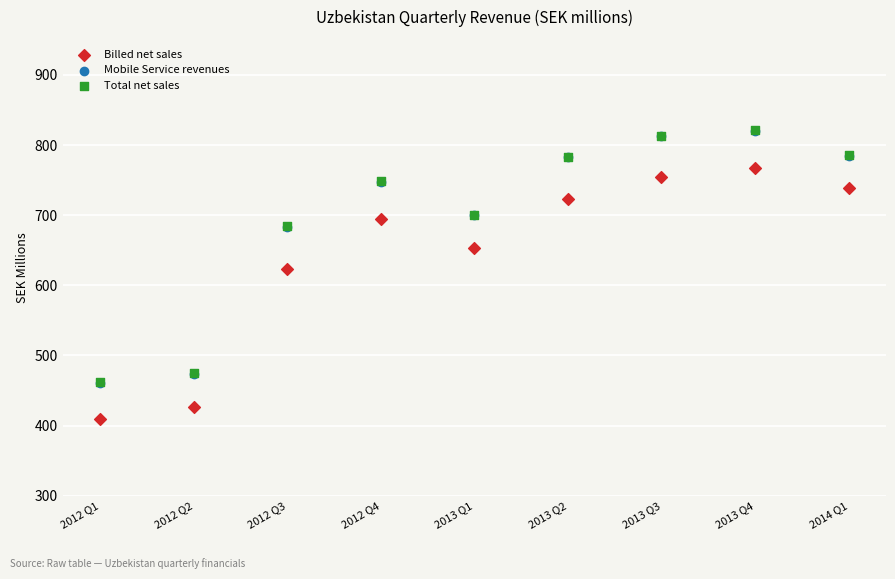

Which series contains the lowest Y value?

Billed net sales